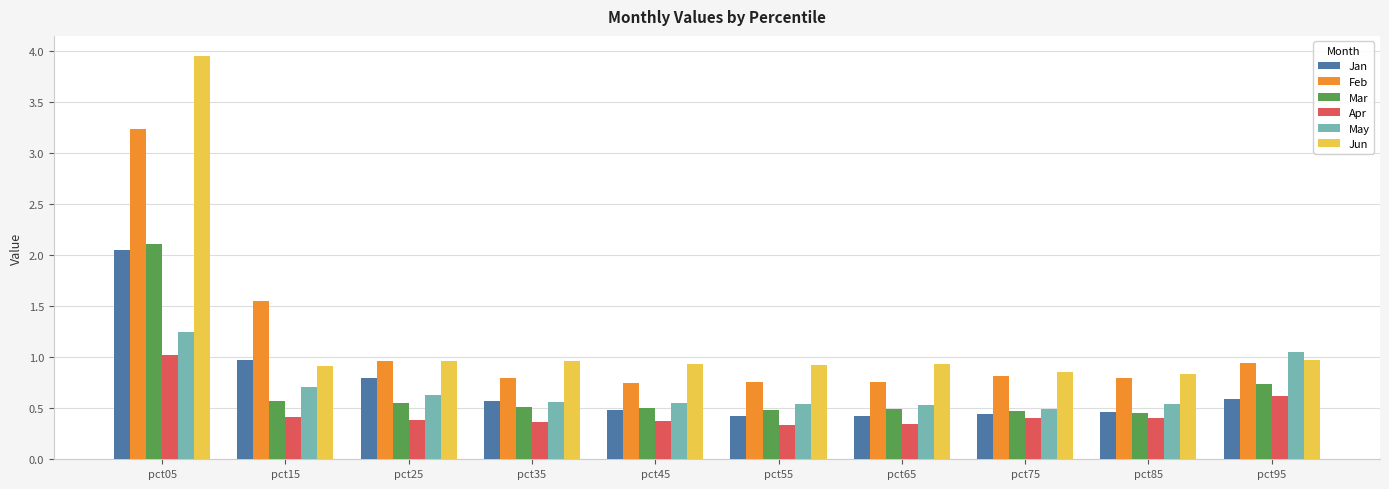

What are all the series names shown in the legend?

Jan, Feb, Mar, Apr, May, Jun